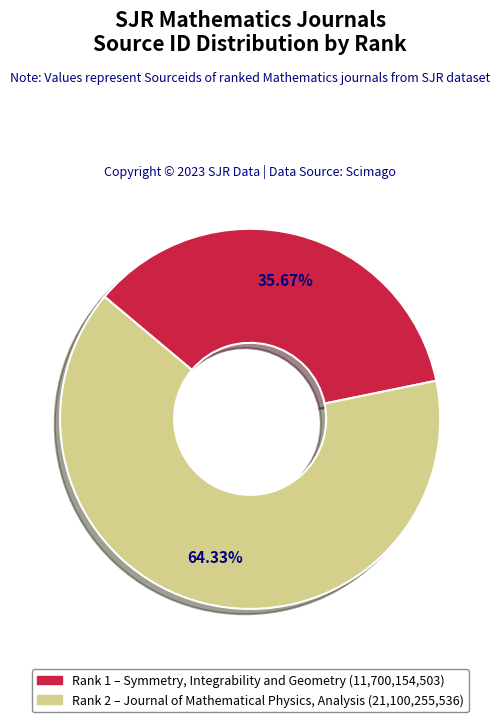

Does any single category account for the majority?

Yes